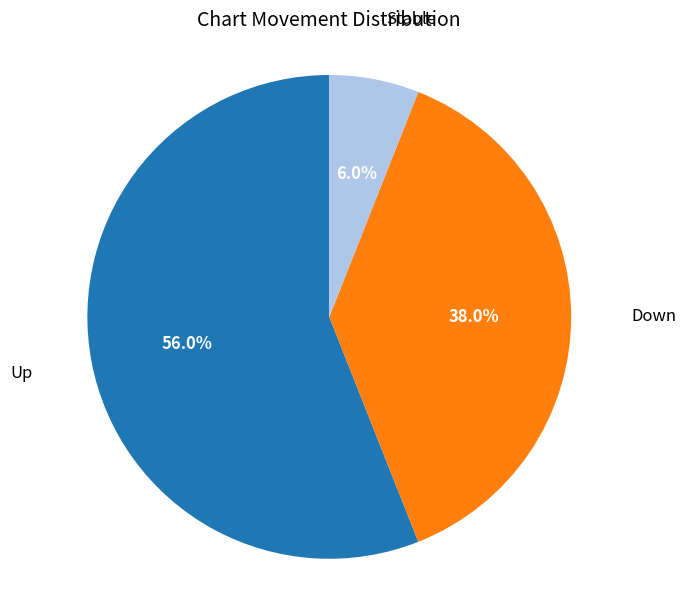

Which has a higher value, Down or Stable?

Down